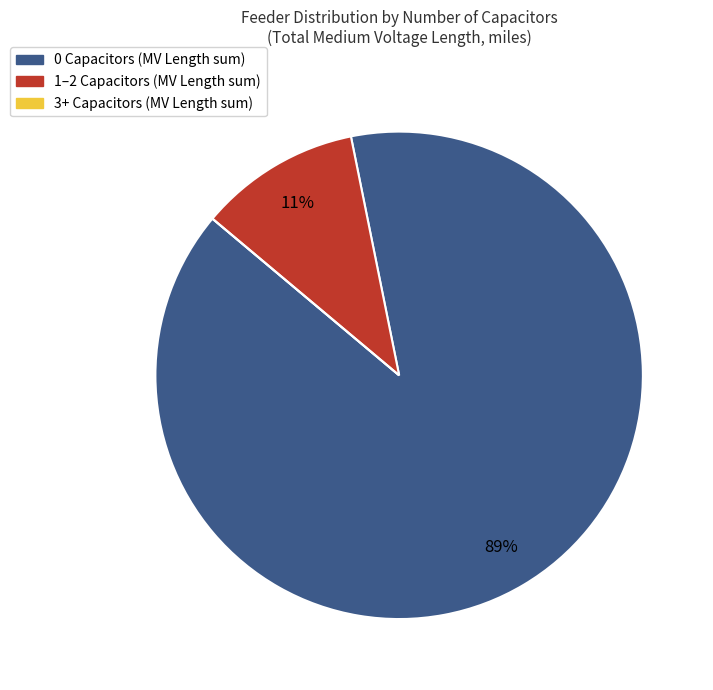

Does any single category account for the majority?

Yes